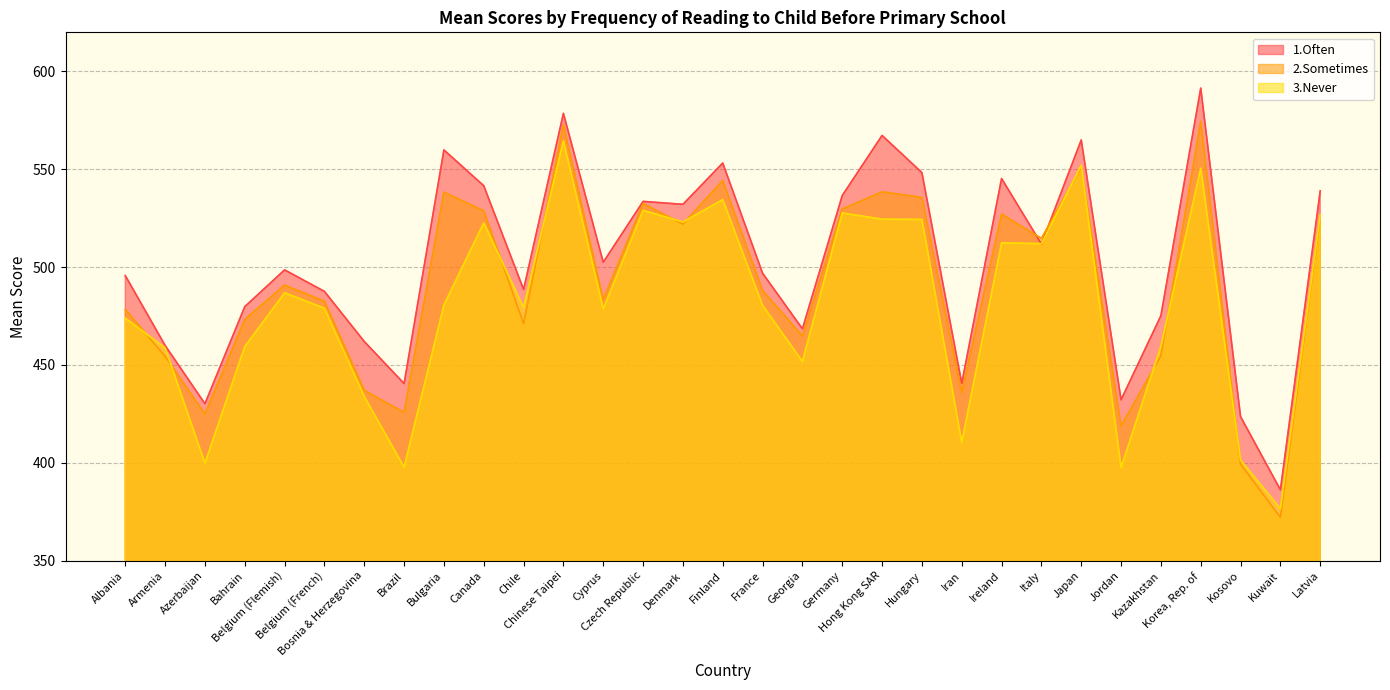

At which label is 3.Never closest to 470?

Albania